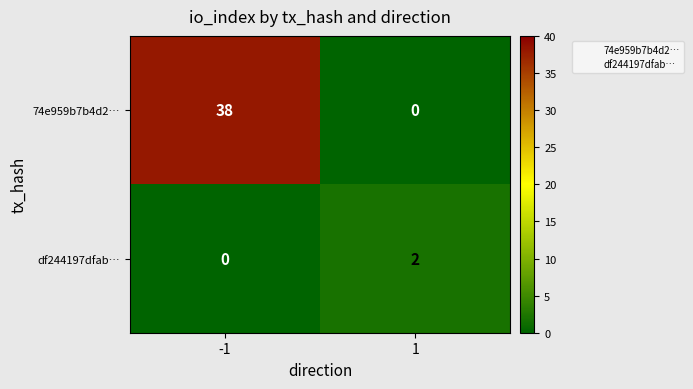

Which series has the largest total across all categories?

74e959b7b4d2…